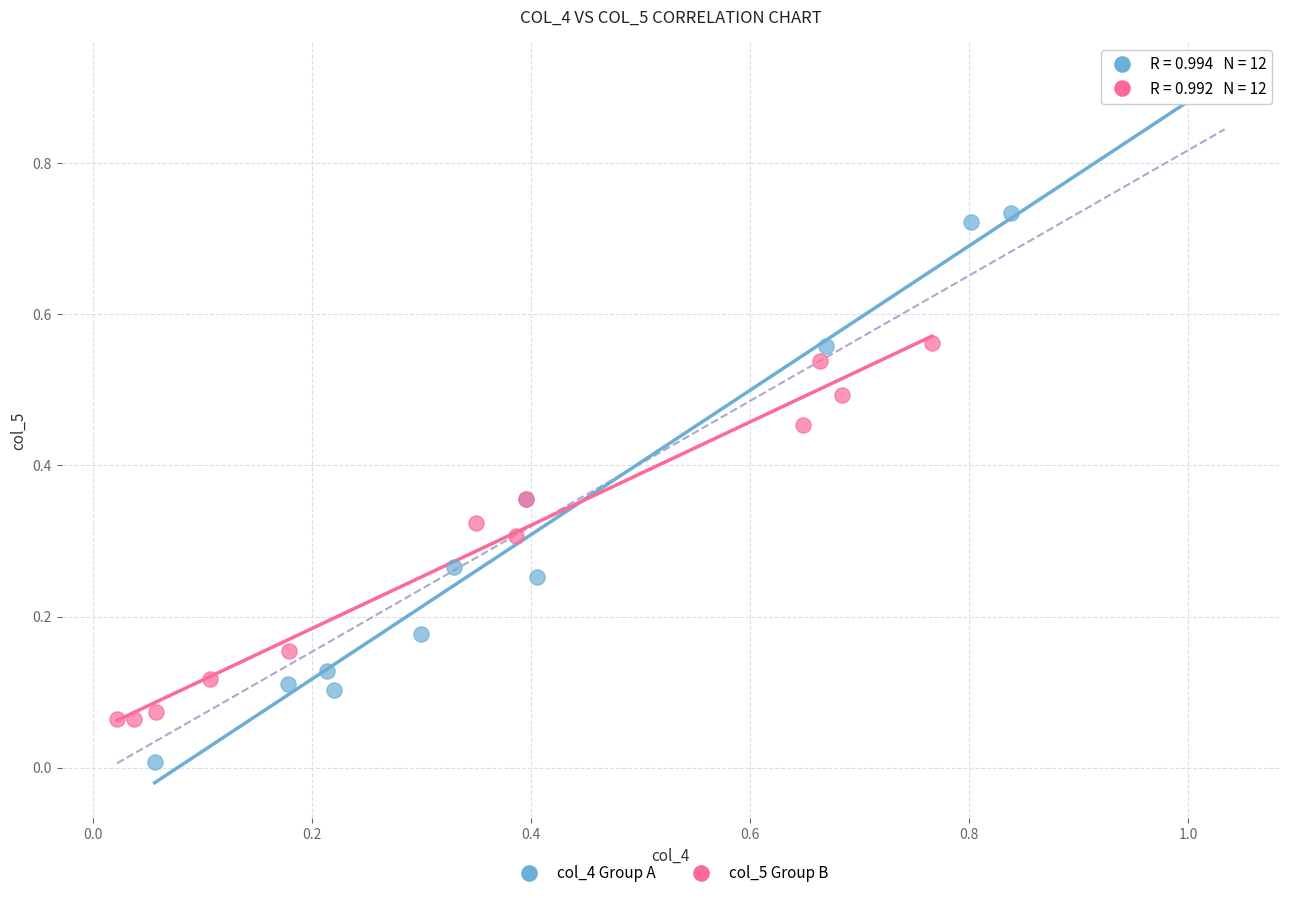

Which series has the widest spread of Y values?

col_4 Group A